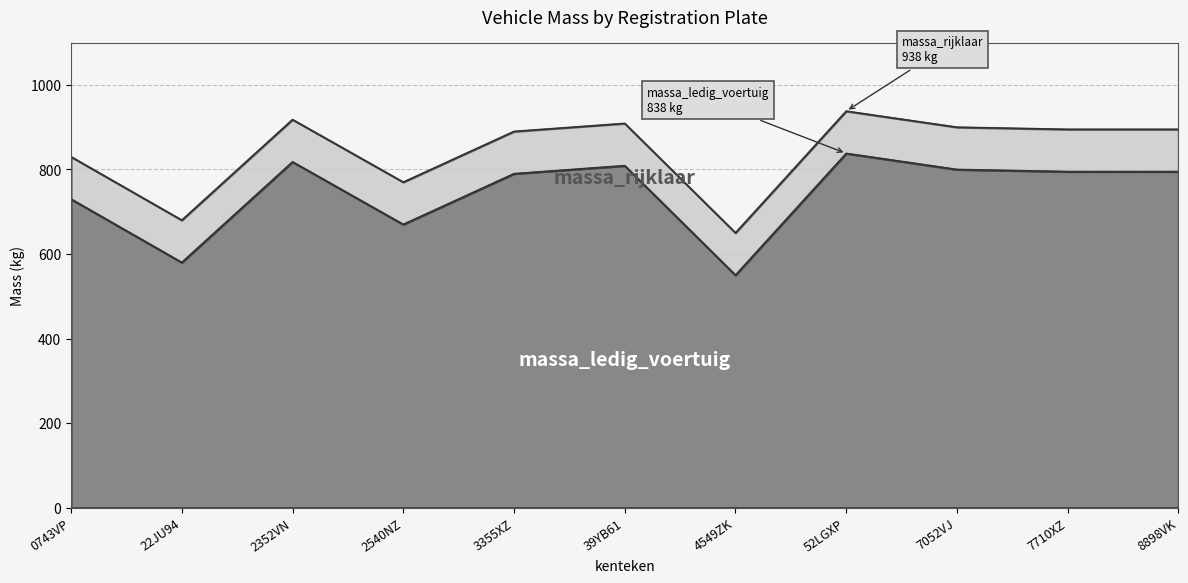

What is the sum of the massa_rijklaar values at 8898VK and 7052VJ?

1795